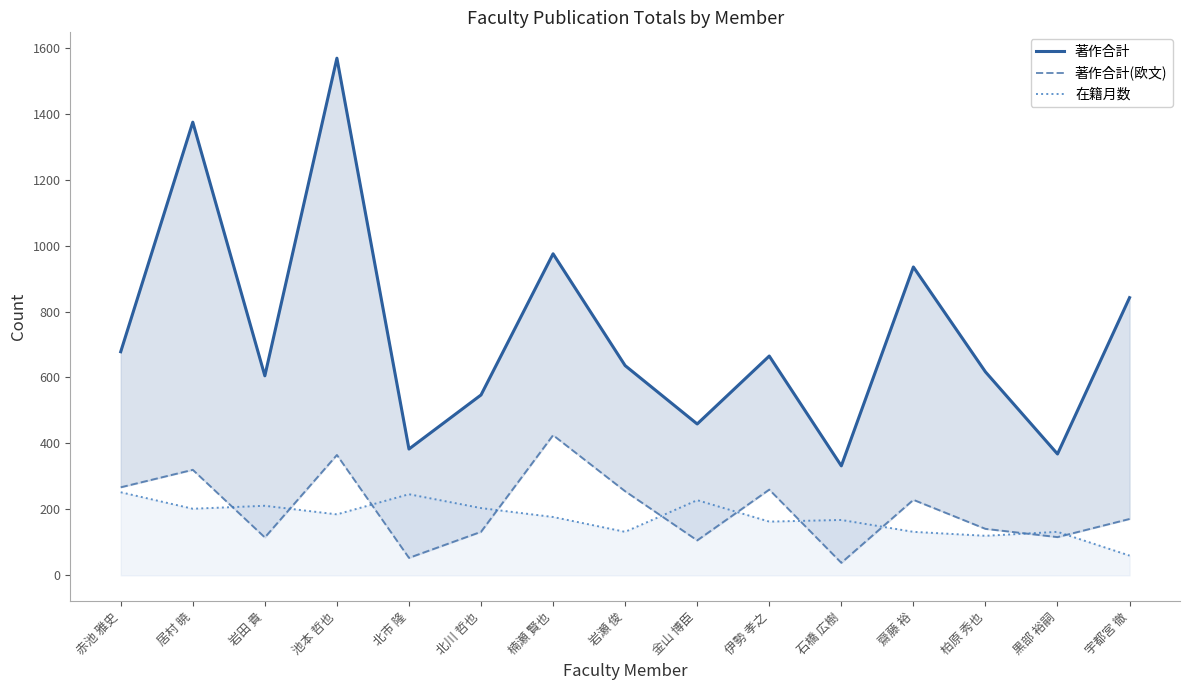

Between 居村 暁 and 石橋 広樹, which is larger?

居村 暁